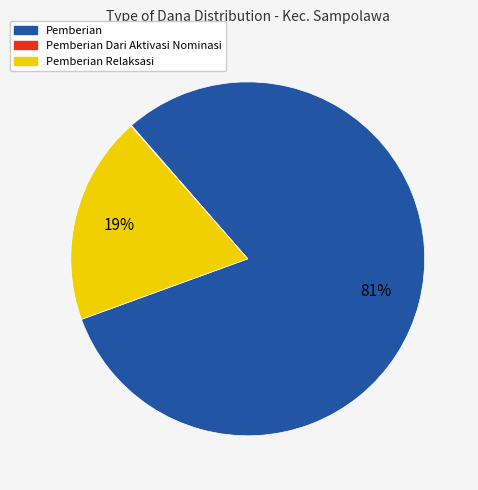

Is there a majority slice in this chart?

Yes